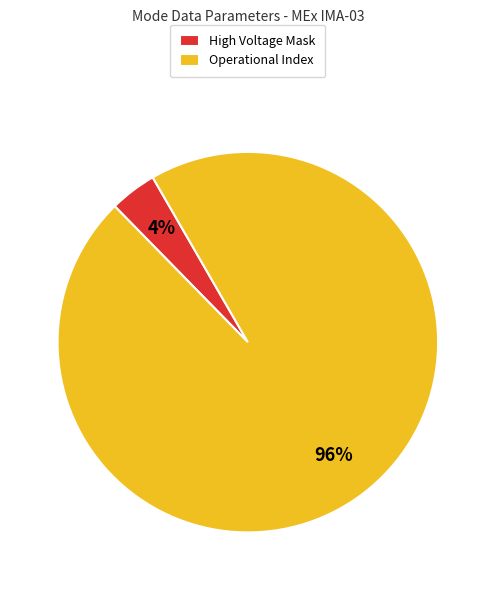

Does Operational Index account for over 50% of the chart?

Yes